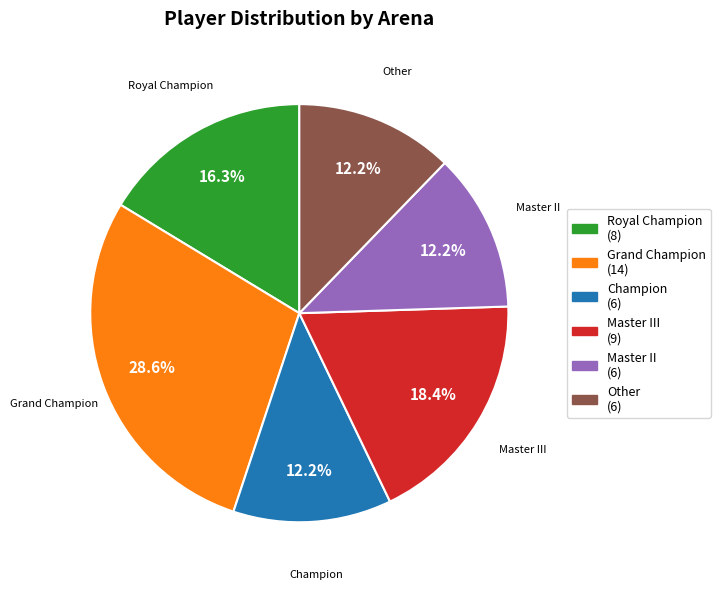

Do Grand Champion (14) and Other (6) together represent more than half of the pie?

No